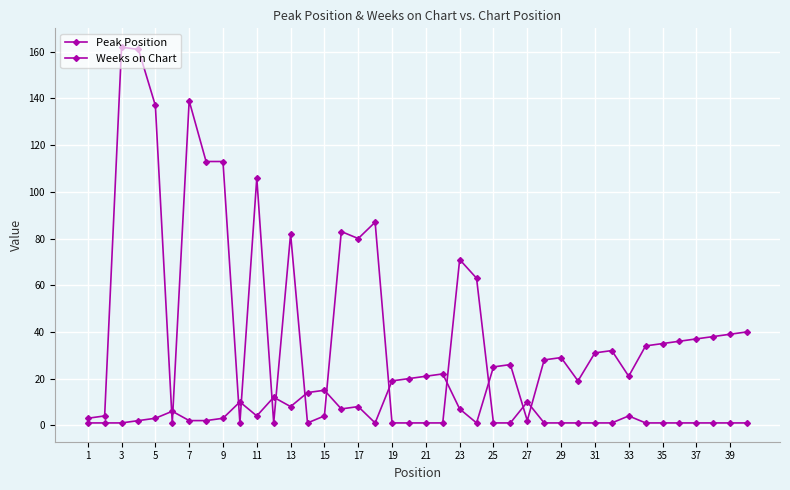

What is the sum of all Peak Position values?

662